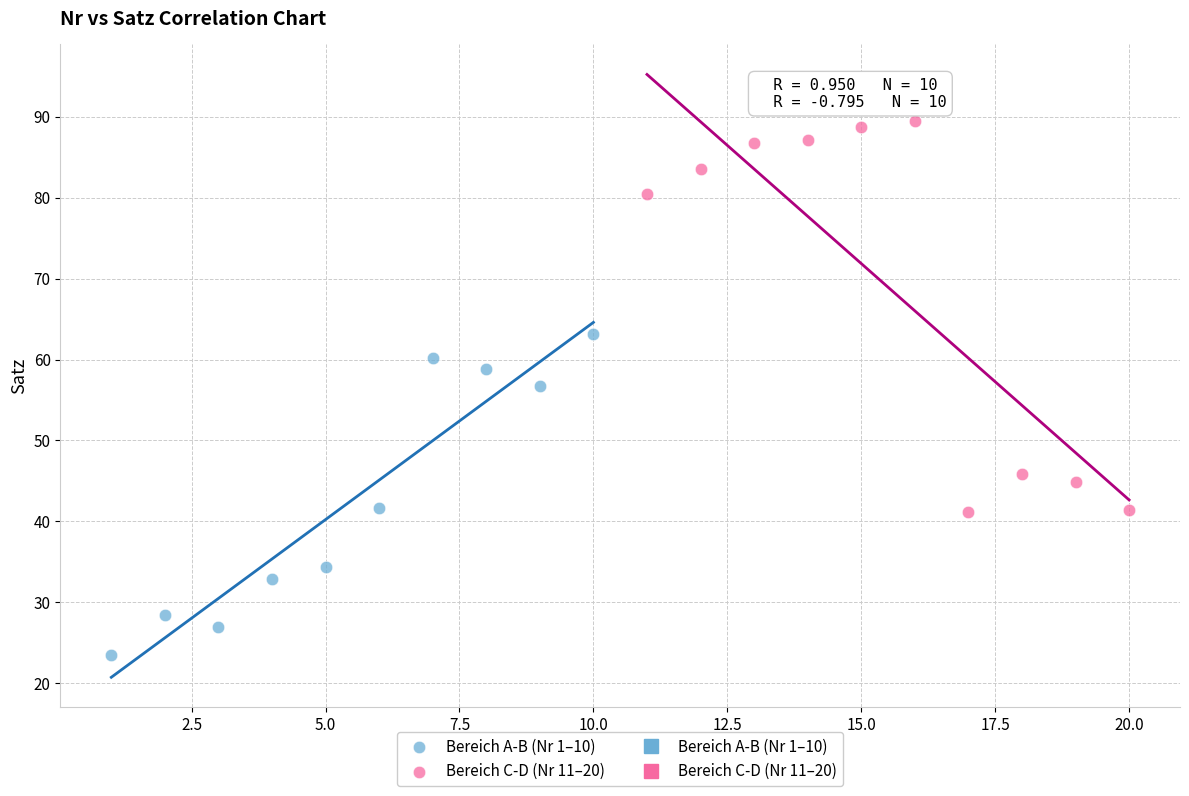

Which series contains the lowest Y value?

Bereich A-B (Nr 1–10)